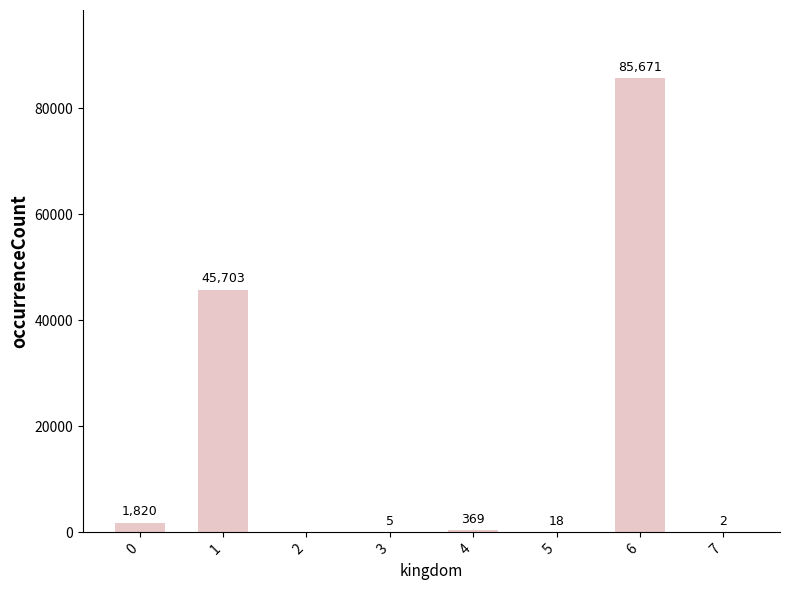

How many series are shown in this chart?

1